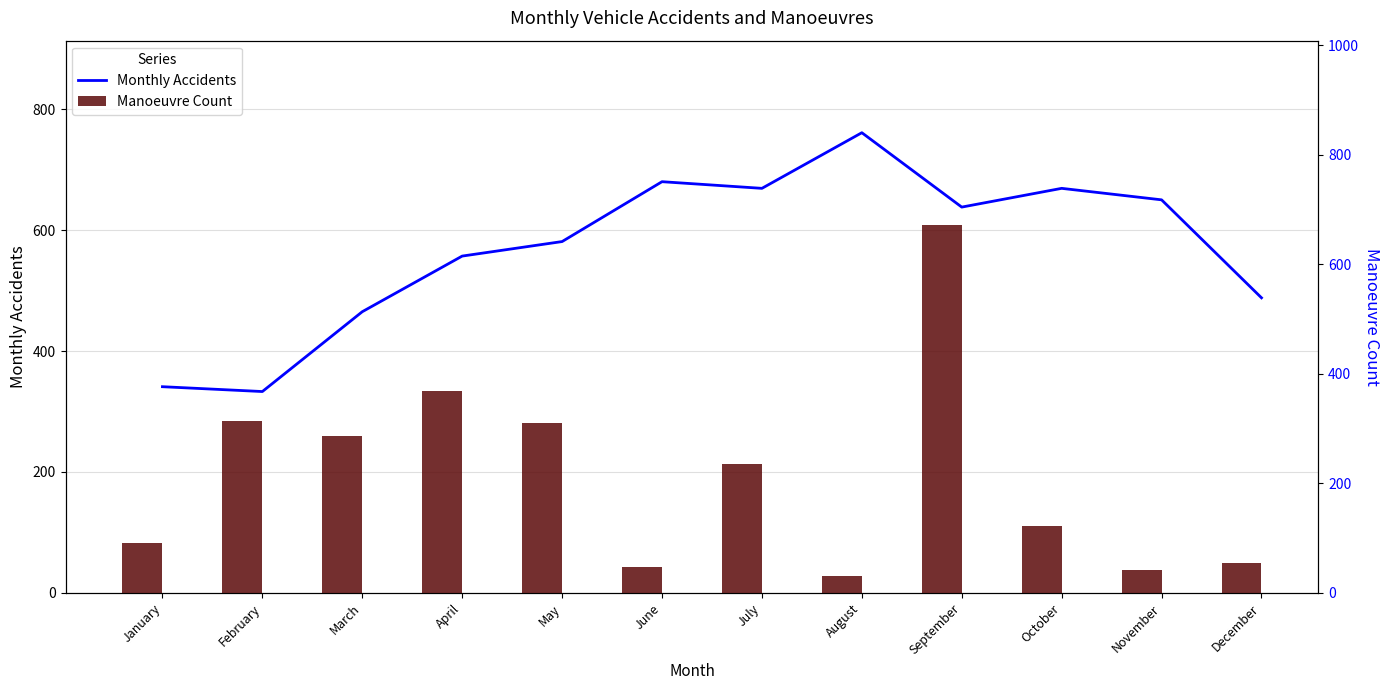

Is it true that Manoeuvre Count equals 54 at December?

True